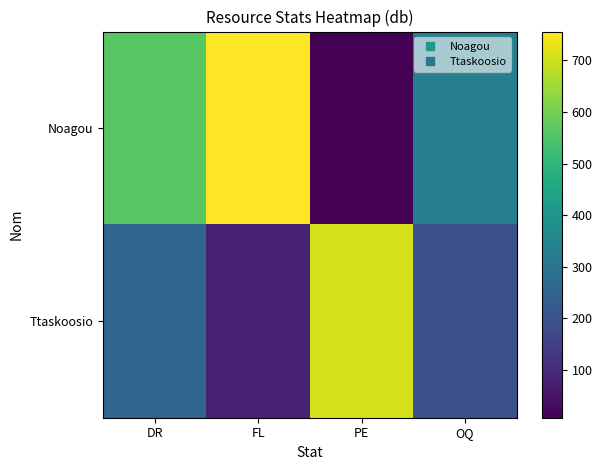

Which series has the widest spread of values?

Noagou